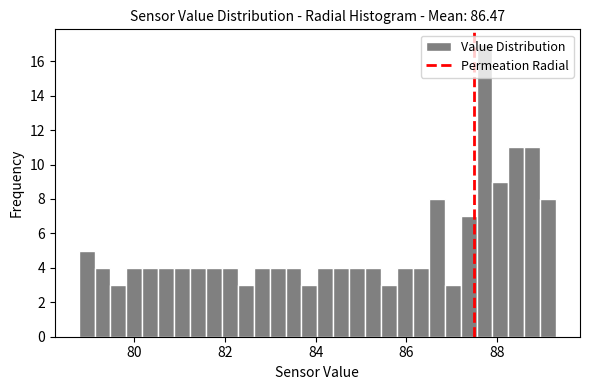

Read against the x-axis, roughly where is the centre of the tallest bar?

87.8